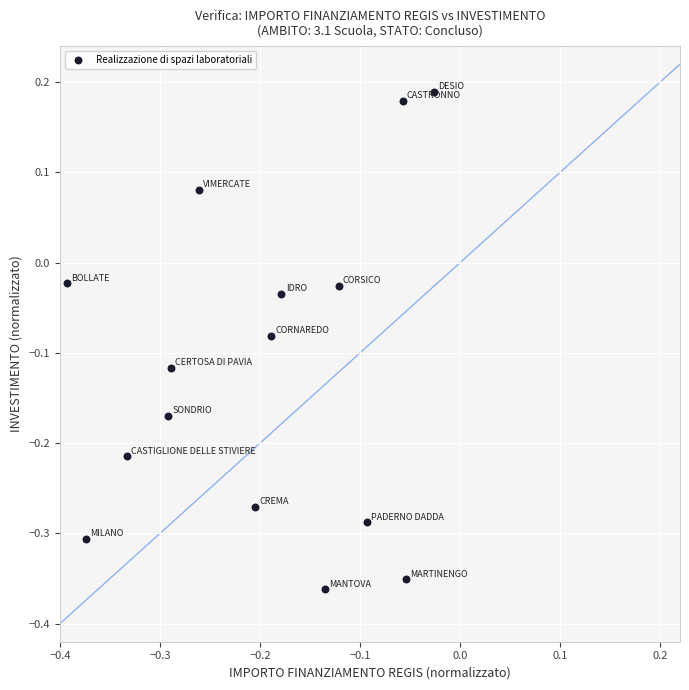

What is the range of X values (max minus min)?

0.4